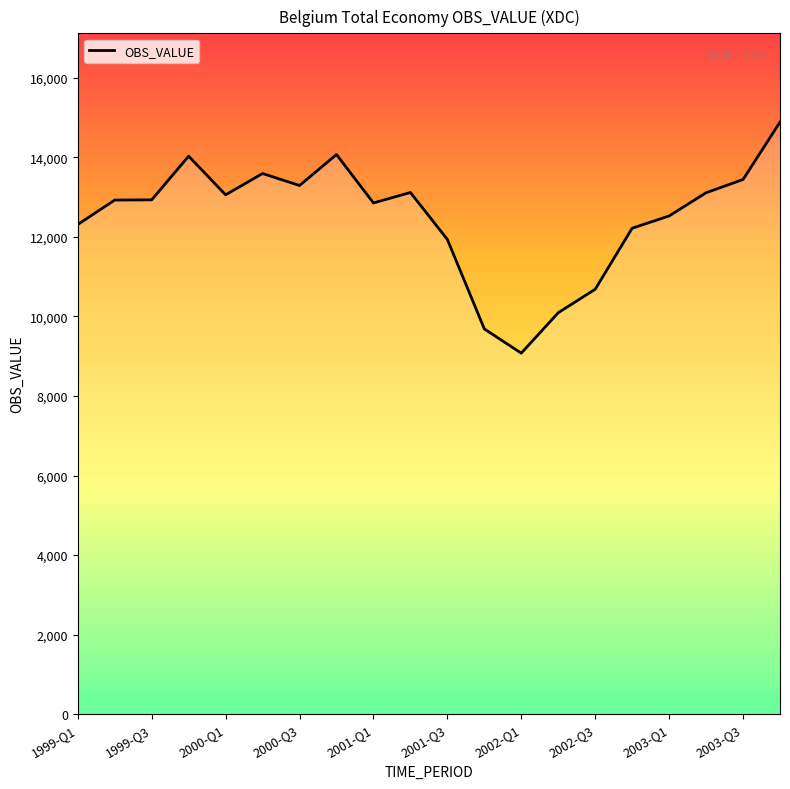

True or false: there are more than 2 points higher than both neighbors.

True